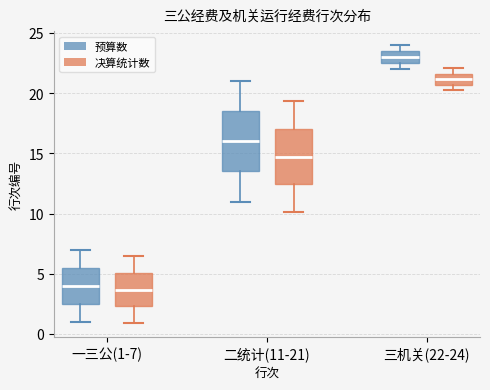

Where does the median line of the box for 一三公(1-7) (决算统计数) sit on the y-axis? The values are not printed on the chart, so give them approximately, as read against the axis.

3.5